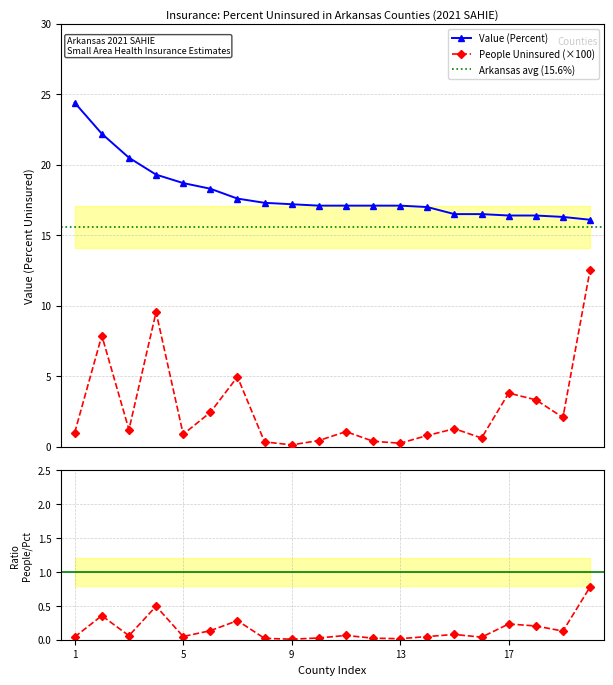

Count the number of data series in this chart.

2